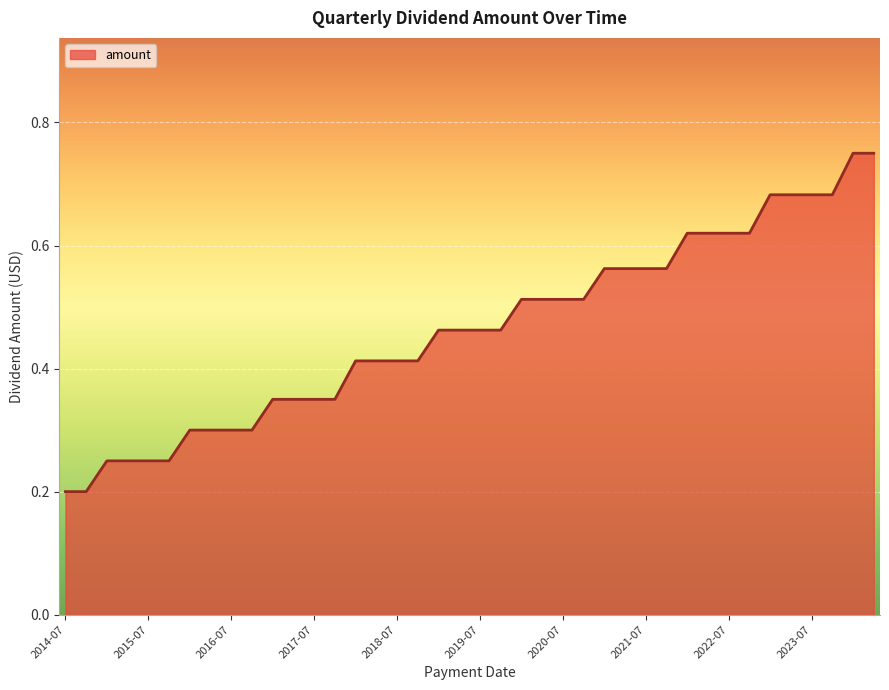

How many lines are shown in the chart?

1